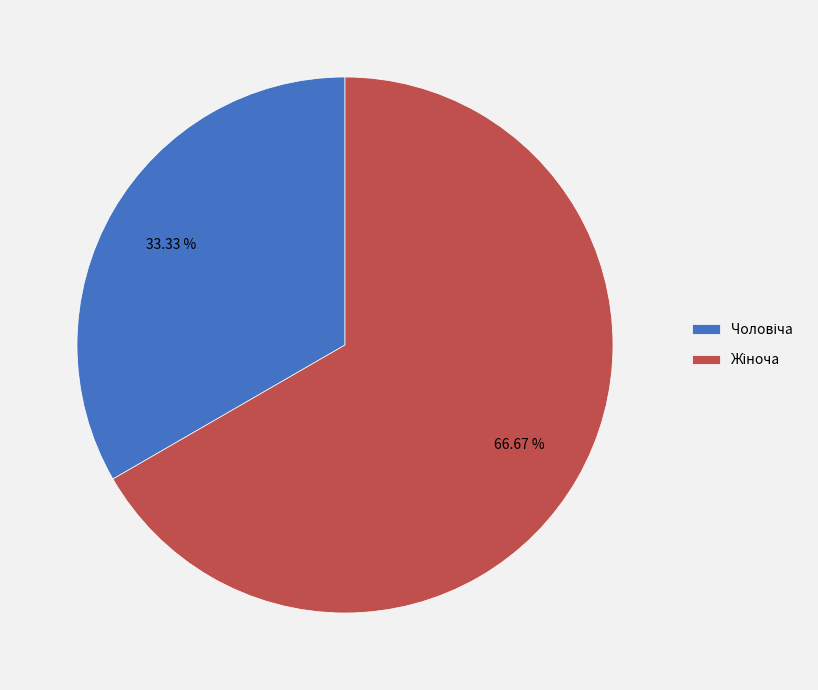

Is there a majority slice in this chart?

Yes